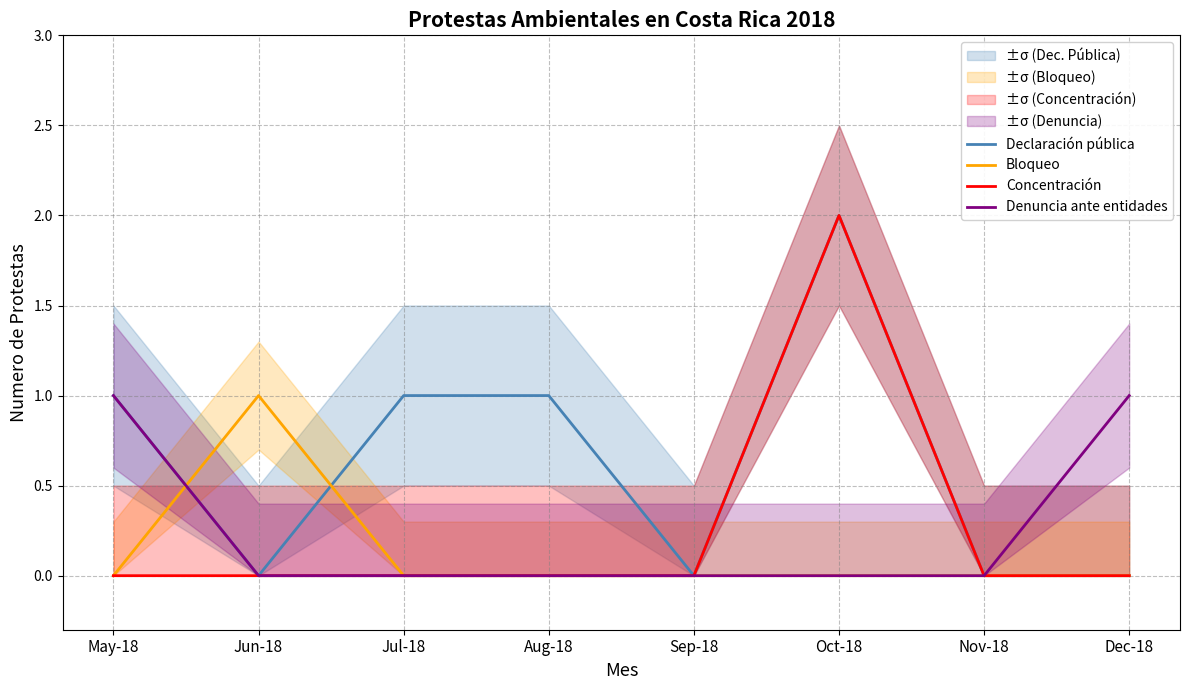

What are all the series names shown in the legend?

Declaración pública, Bloqueo, Concentración, Denuncia ante entidades